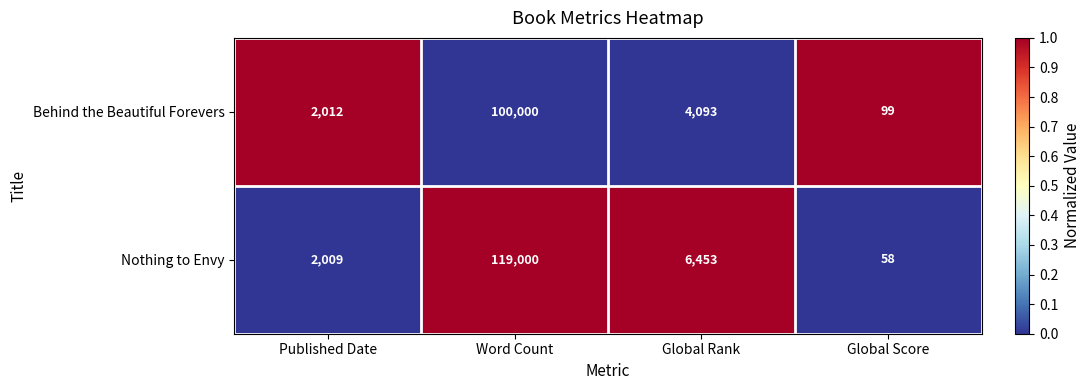

Reading left to right, list all the values displayed in this chart.

Behind the Beautiful Forevers: Published Date=2012	Word Count=100000	Global Rank=4093	Global Score=99
Nothing to Envy: Published Date=2009	Word Count=119000	Global Rank=6453	Global Score=58